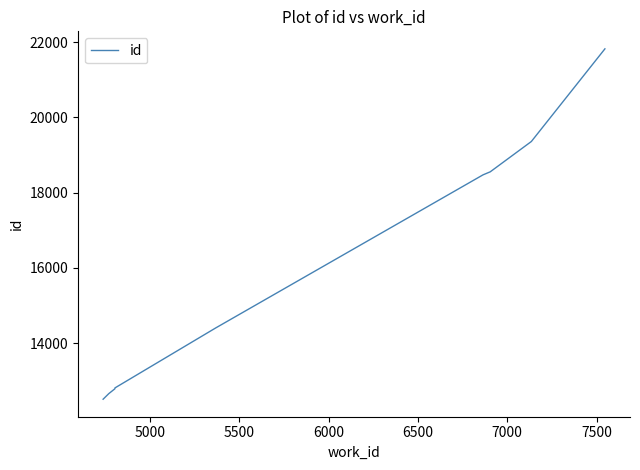

True or false: the data shows 5144 at 7500.

False